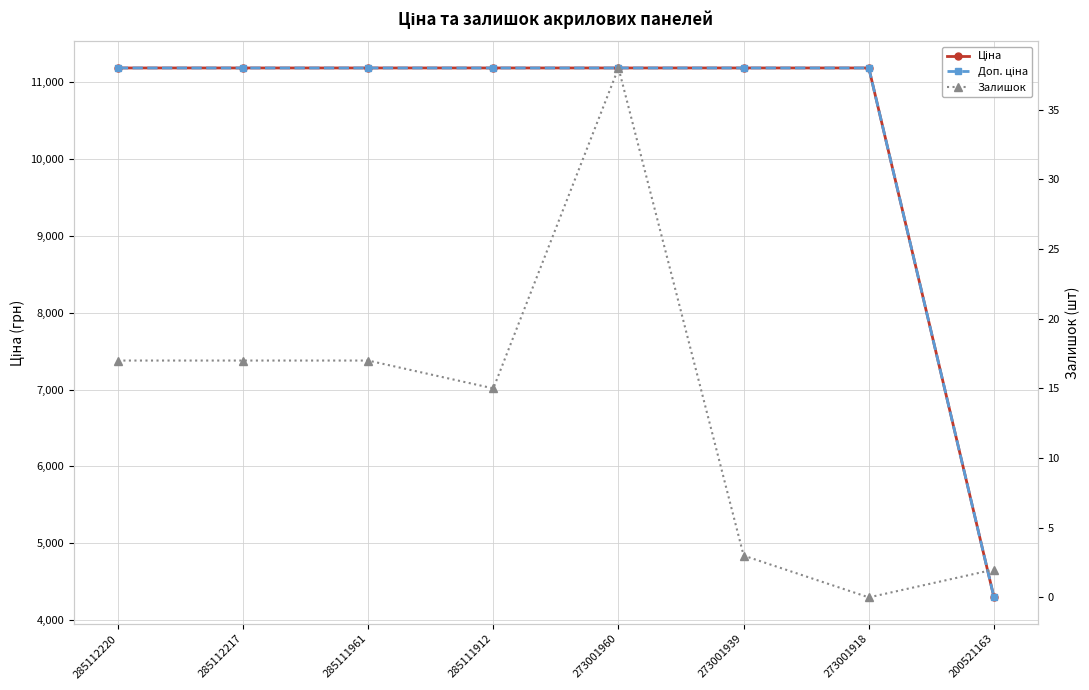

What is the value of the Залишок point at the 1st from the left?

17.0